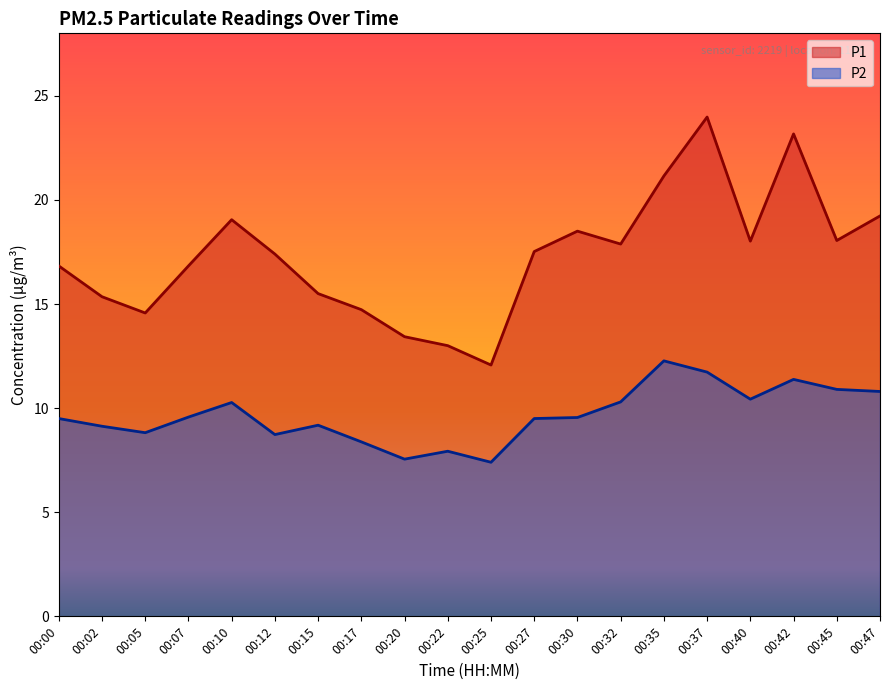

At which label does P2 first exceed 9?

00:00